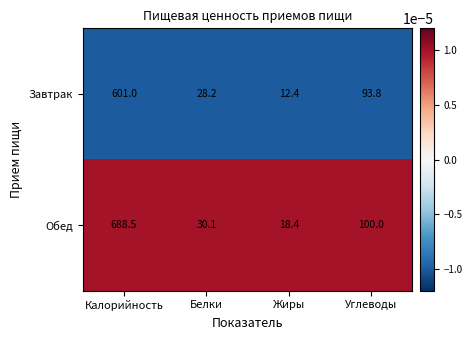

Which series has the largest range (max minus min)?

Обед